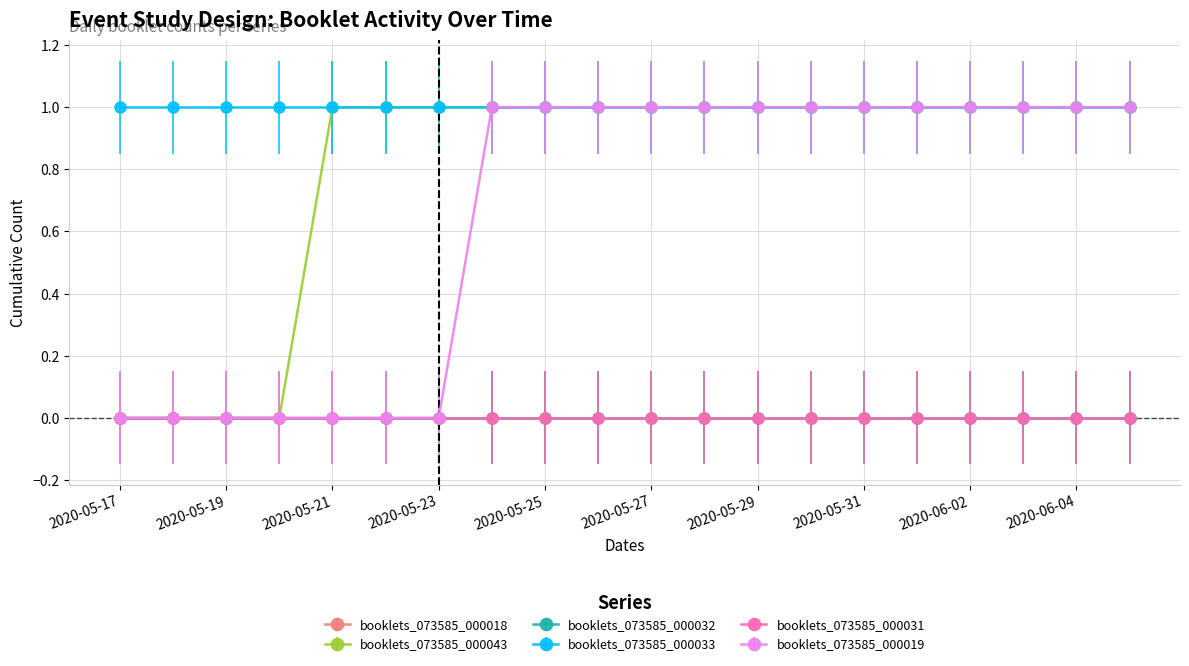

Is this an area chart (filled region under the line)?

No